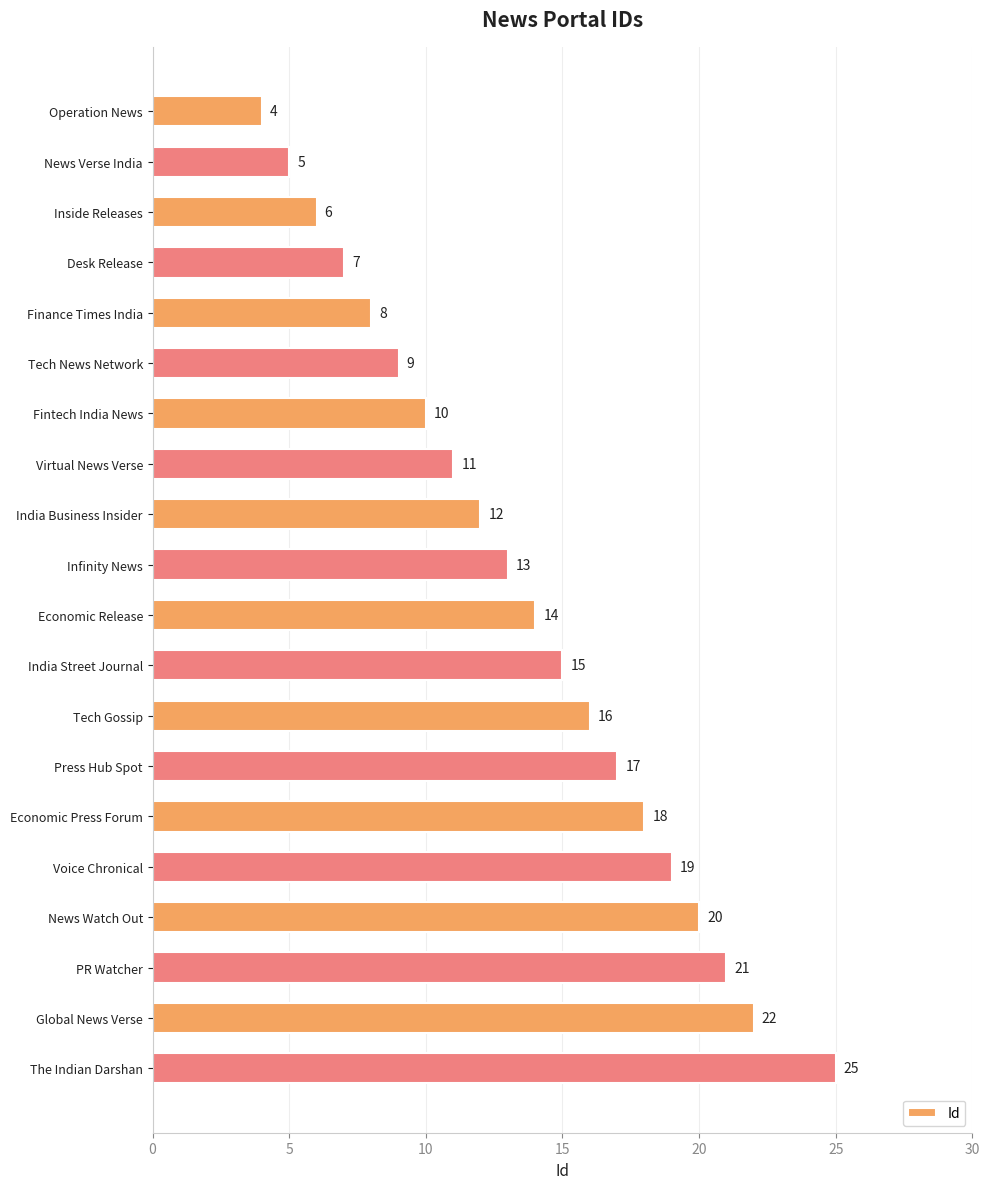

What is the difference between the maximum and minimum values?

21